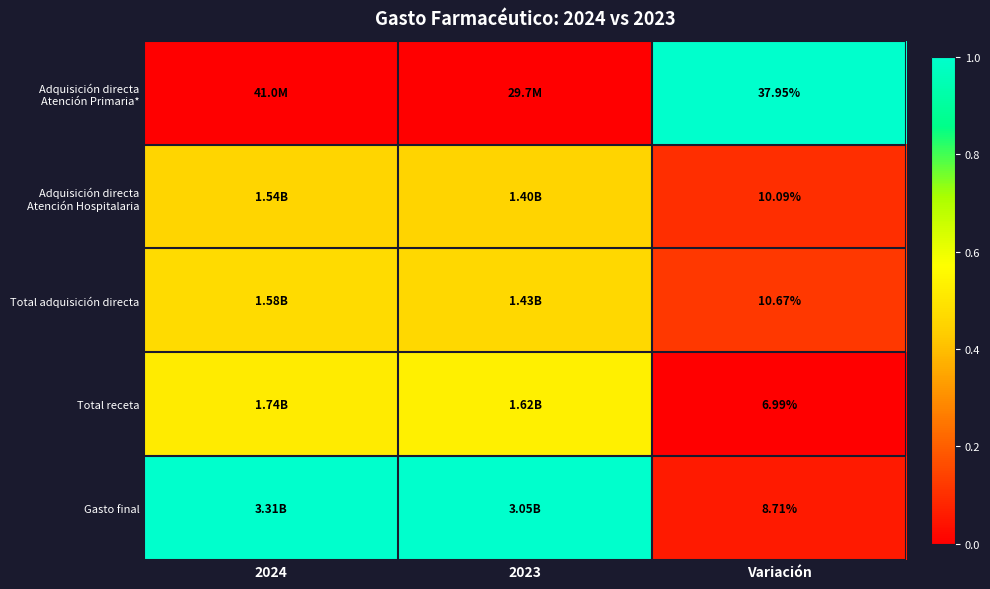

Is the value of Total receta at 2024 greater than the value of Total adquisición directa at 2024?

Yes